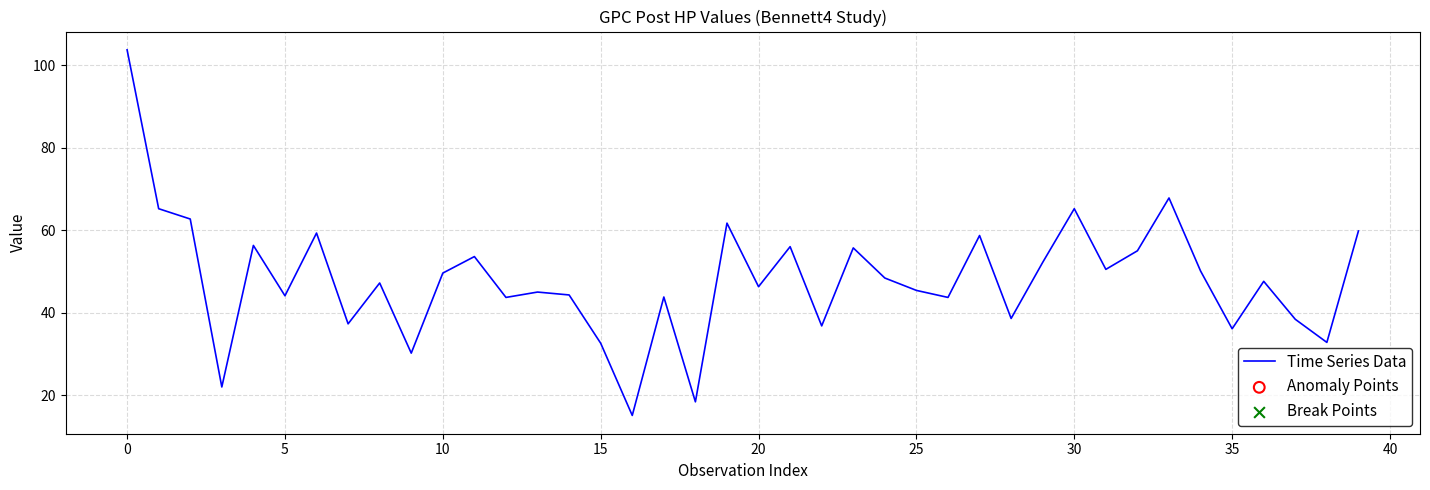

What is the minimum value shown in the chart?

15.1